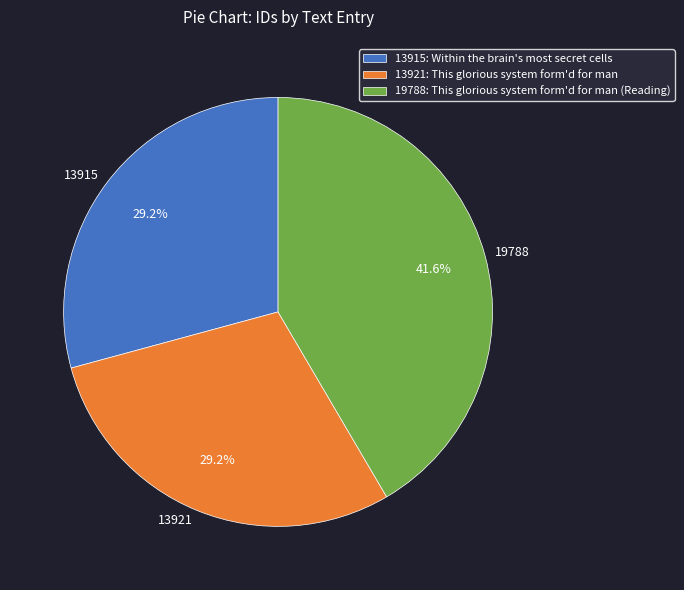

Which has a higher value, 13921 or 19788?

19788